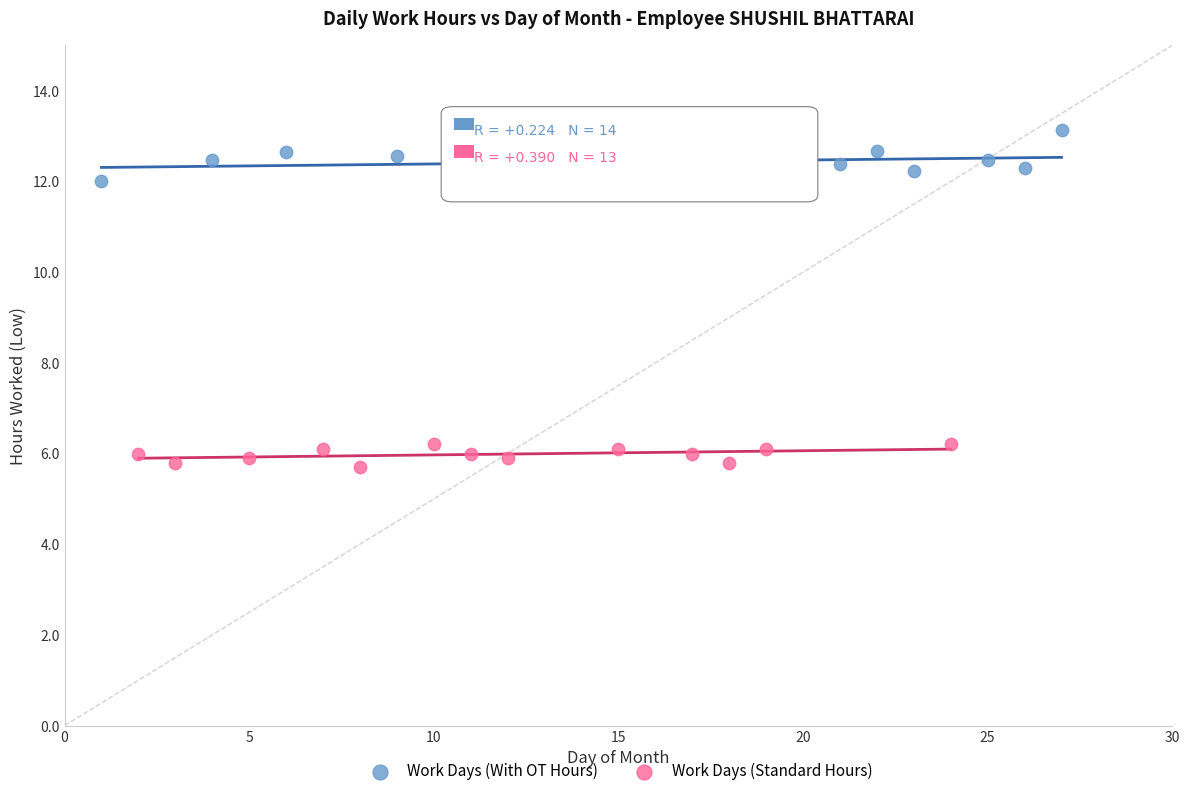

Which series reaches the minimum Y coordinate?

Work Days (Standard Hours)